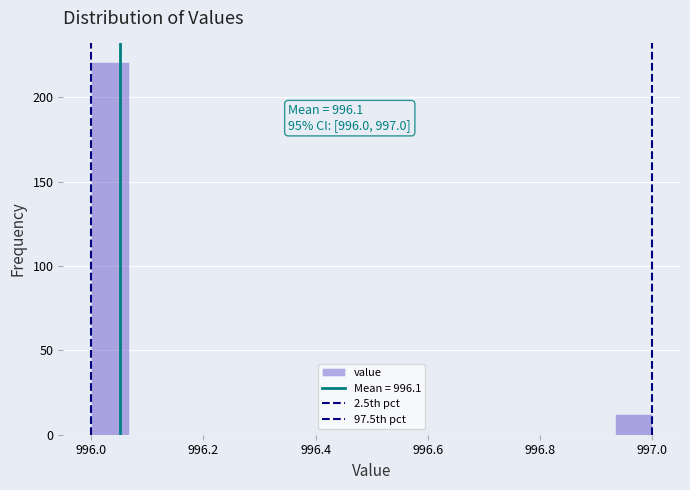

Read against the x-axis, roughly where is the centre of the tallest bar?

996.04